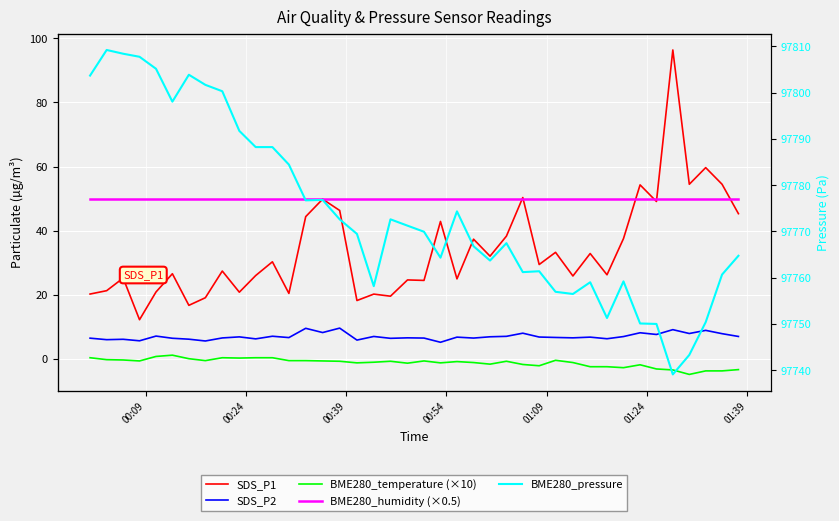

What are all the series names shown in the legend?

SDS_P1, SDS_P2, BME280_temperature (×10), BME280_humidity (×0.5), BME280_pressure